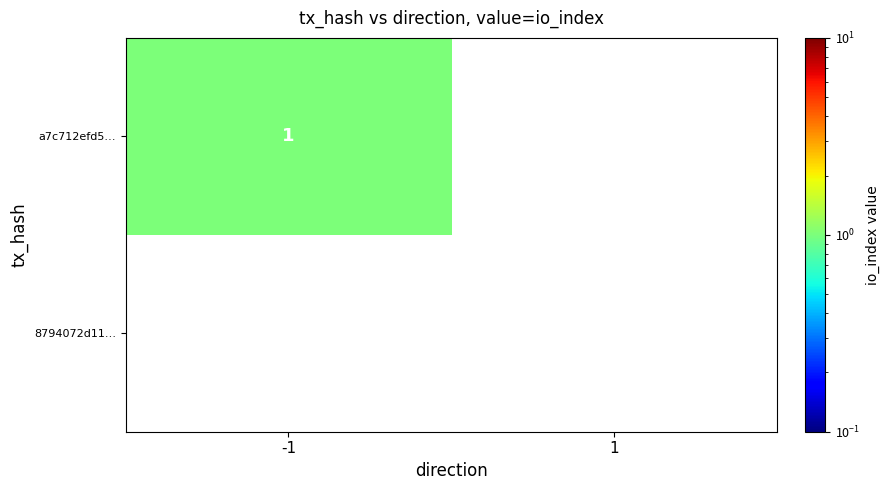

Is the value of a7c712efd5… at -1 greater than the value of 8794072d11… at 1?

Yes